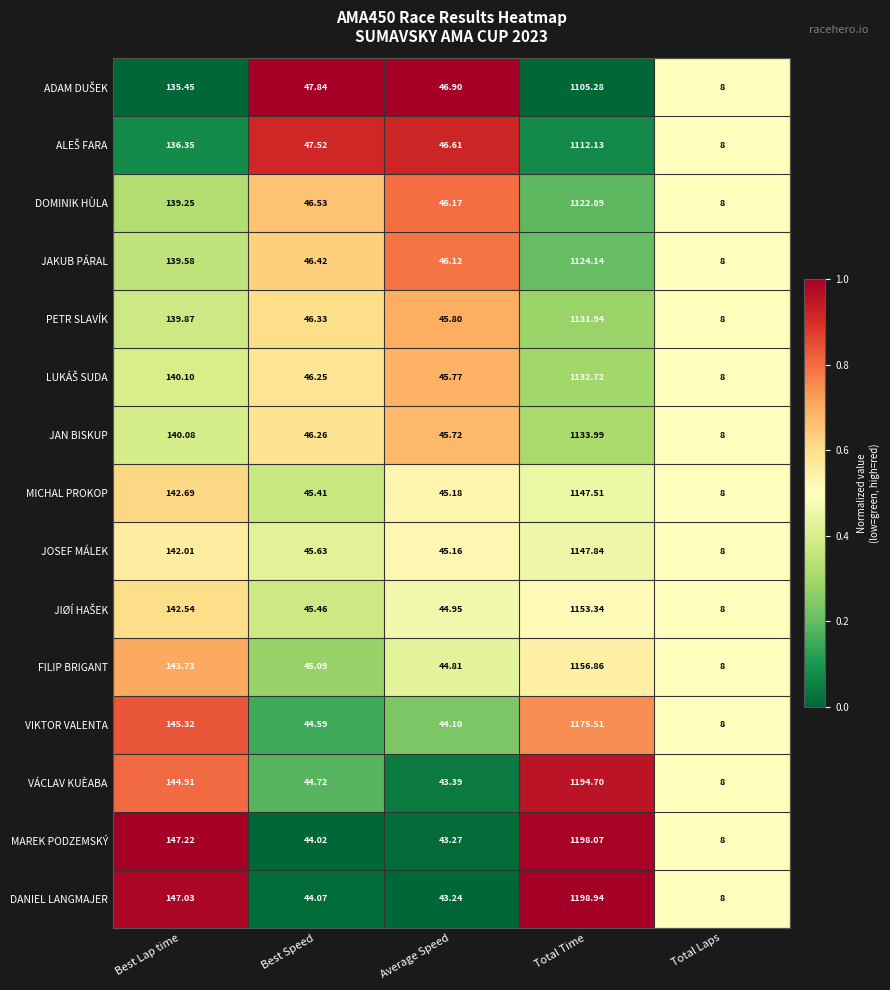

Between Average Speed and Total Time, which series saw the biggest shift?

DANIEL LANGMAJER